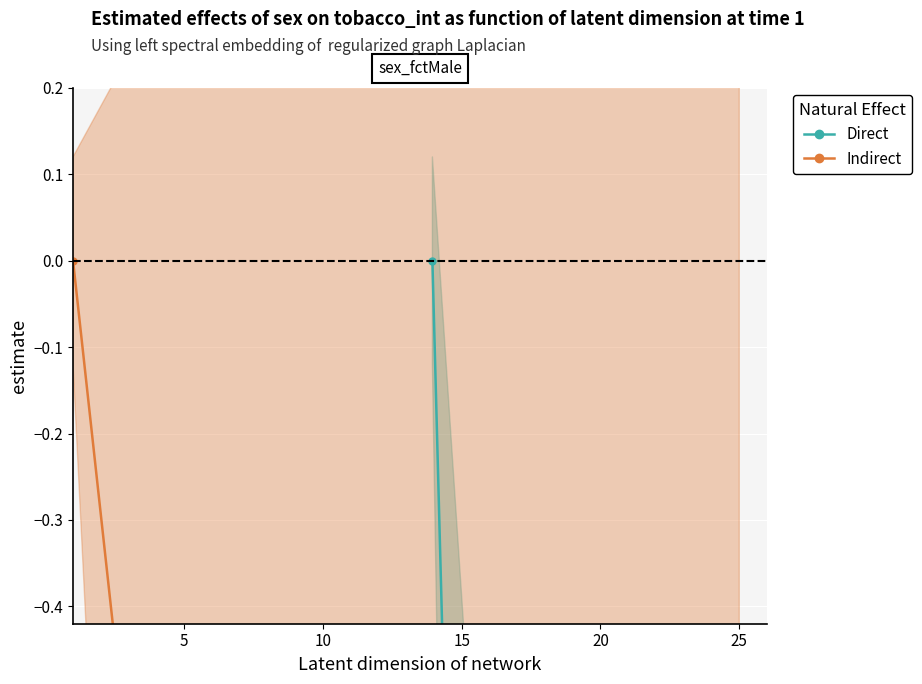

How many negative values does the Direct series have?

14